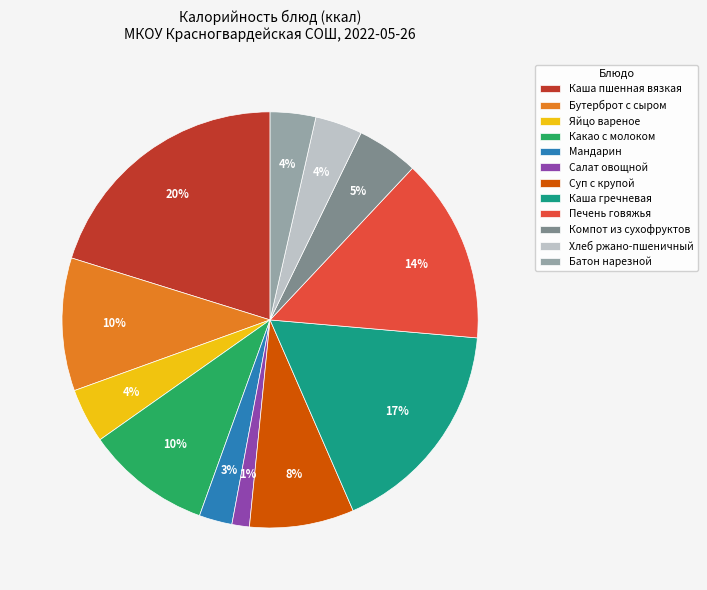

Which has a higher value, Компот из сухофруктов or Каша пшенная вязкая?

Каша пшенная вязкая